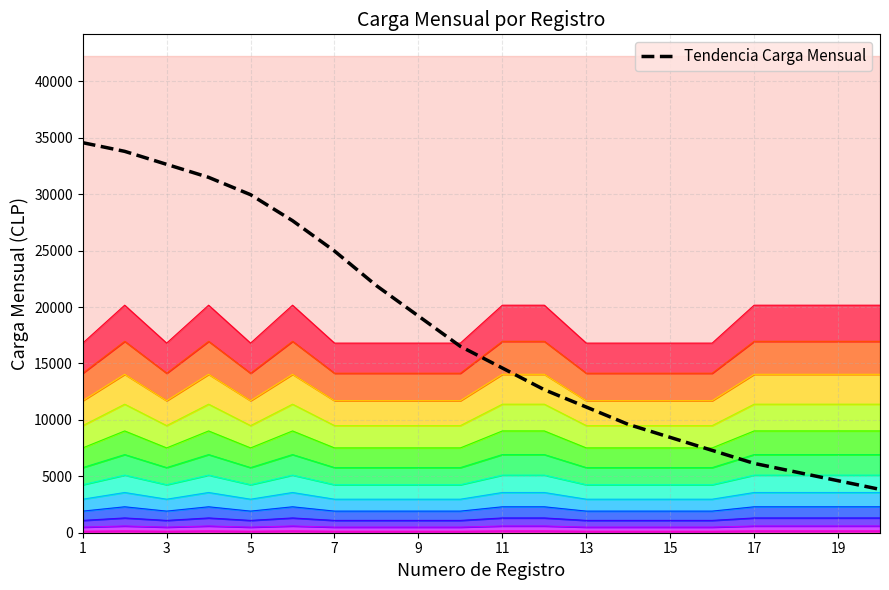

At which label does the data first exceed 16512?

1